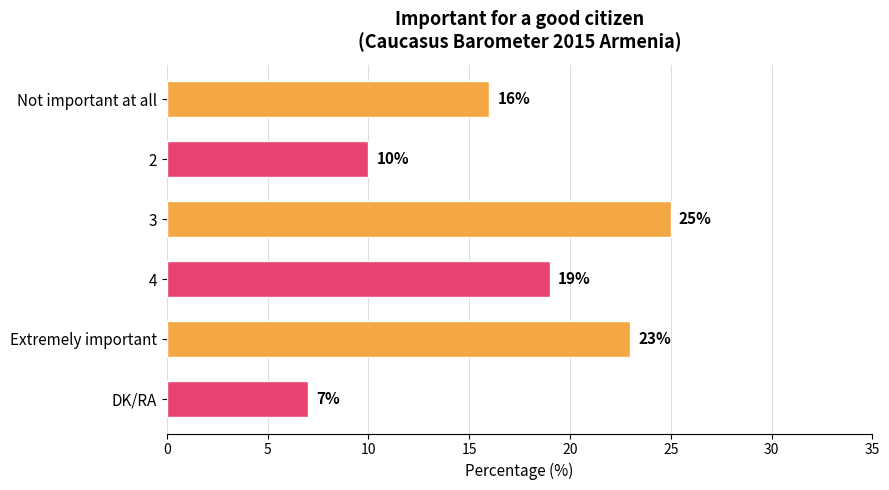

Which category has the highest value across all series?

3